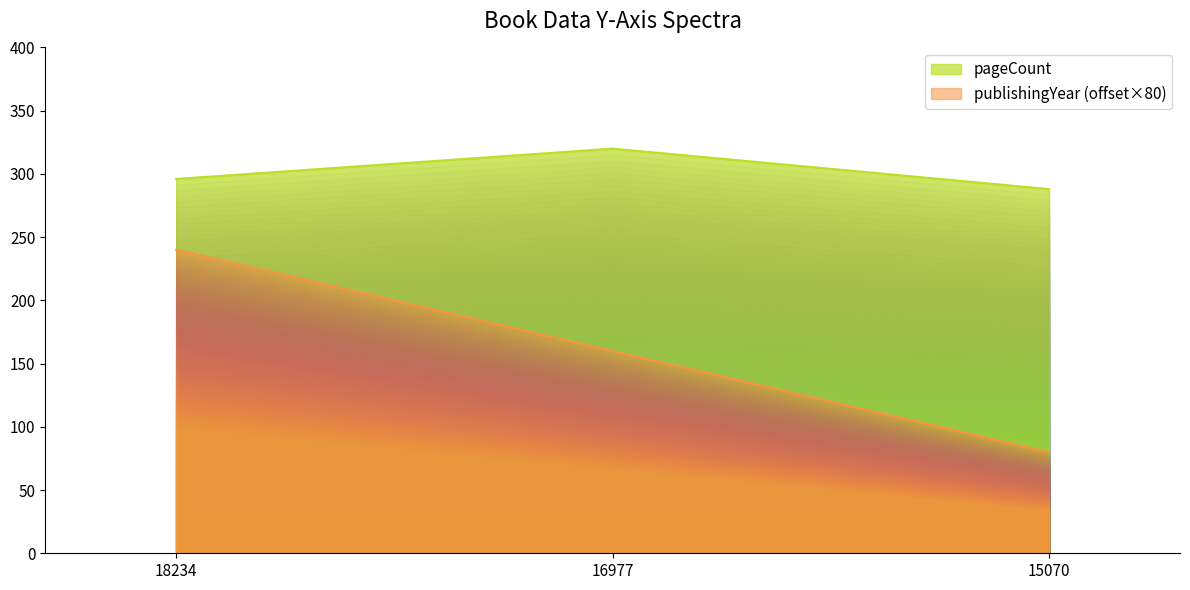

What is the difference between the maximum and minimum values in the pageCount series?

32